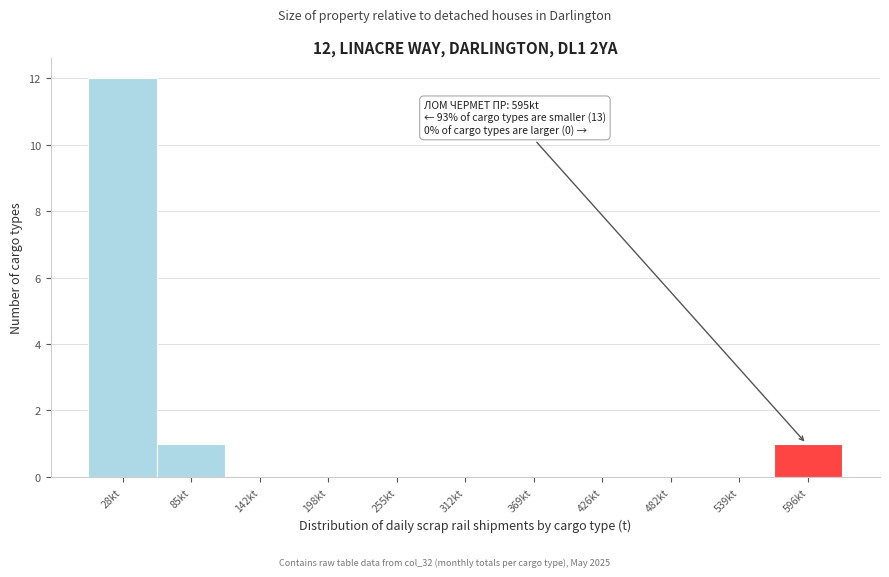

Reading left to right, extract all data points from this chart.

28kt=12	85kt=1	142kt=0	198kt=0	255kt=0	312kt=0	369kt=0	426kt=0	482kt=0	539kt=0	596kt=1